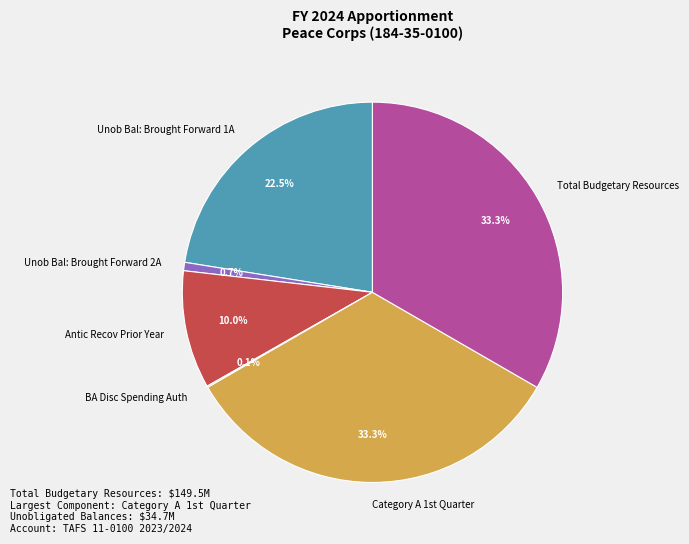

Does Unob Bal: Brought Forward 1A represent more than half of the total?

No